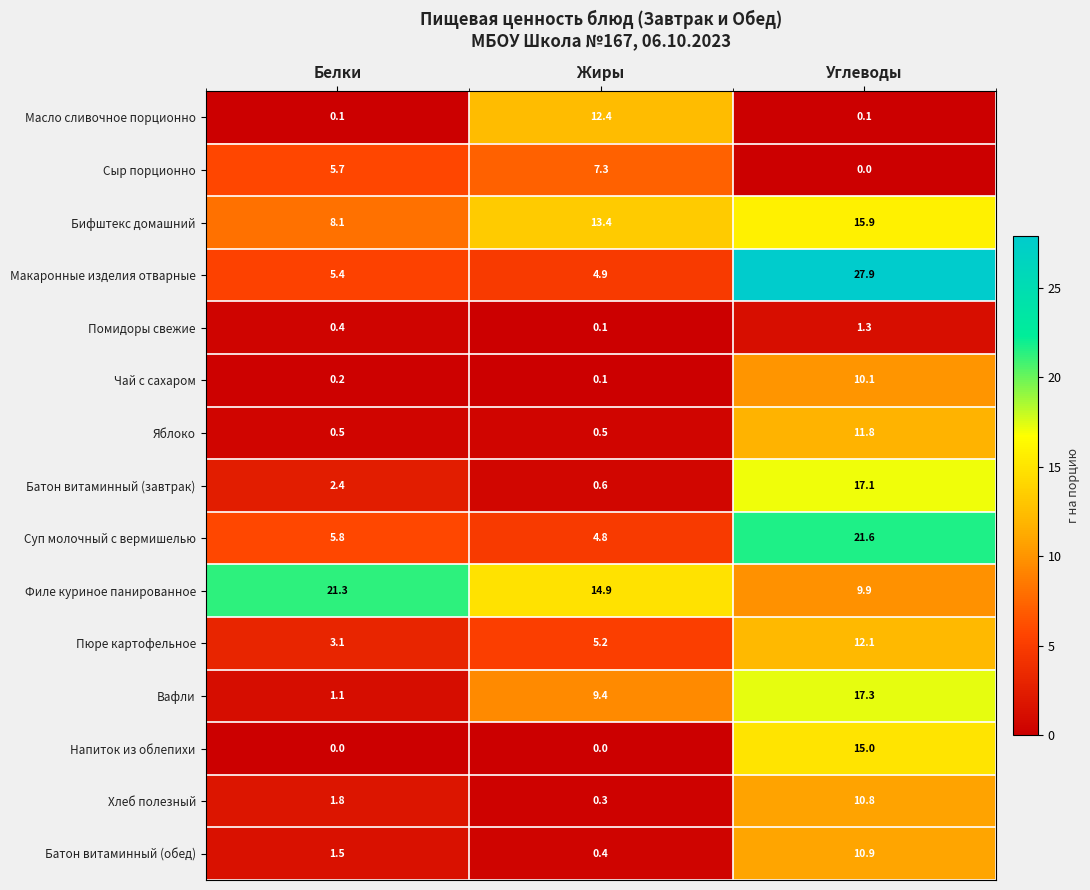

The value of Макаронные изделия отварные at Жиры is 2.1. True or false?

False